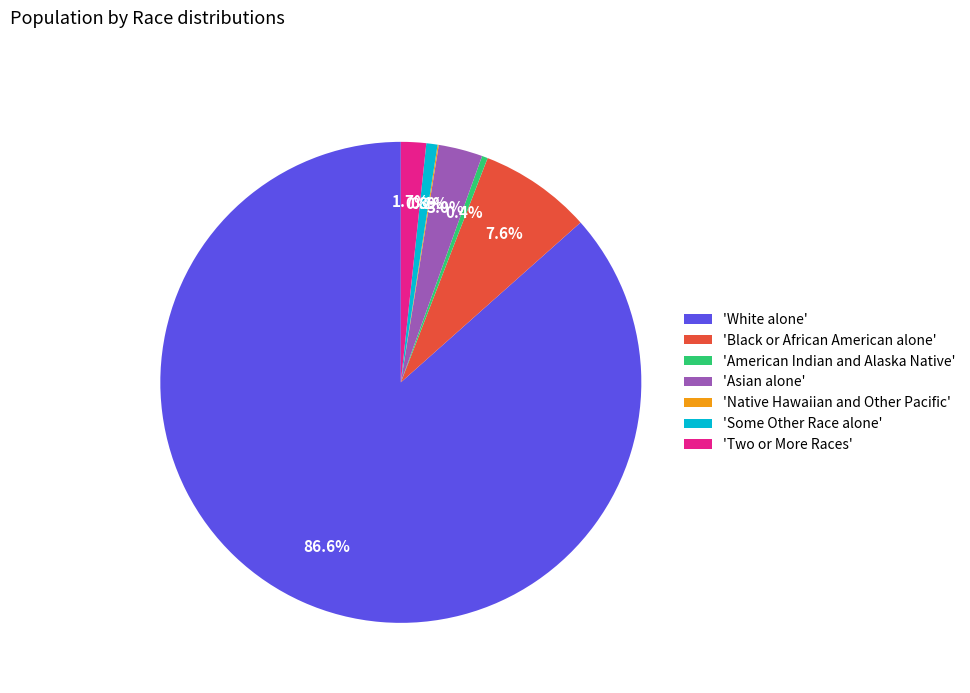

What is the majority slice?

'White alone'